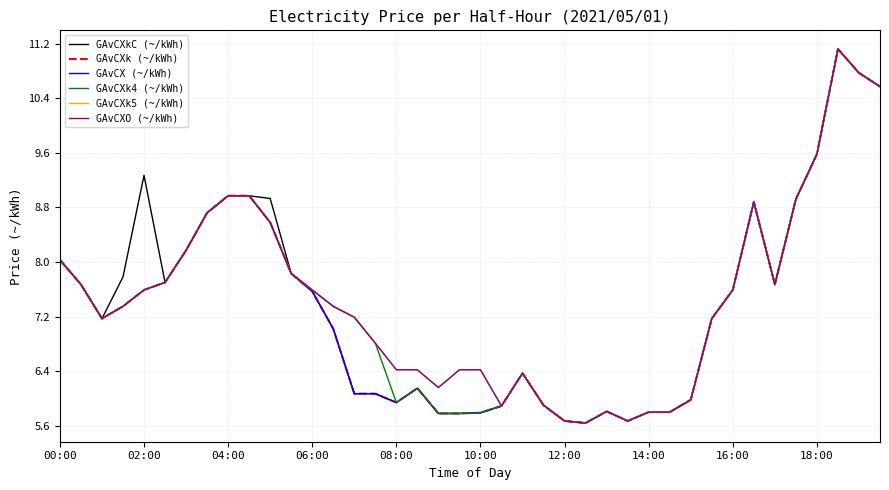

What is the value of the GAvCXk4 (~/kWh) point at the 23rd from the left?

6.4